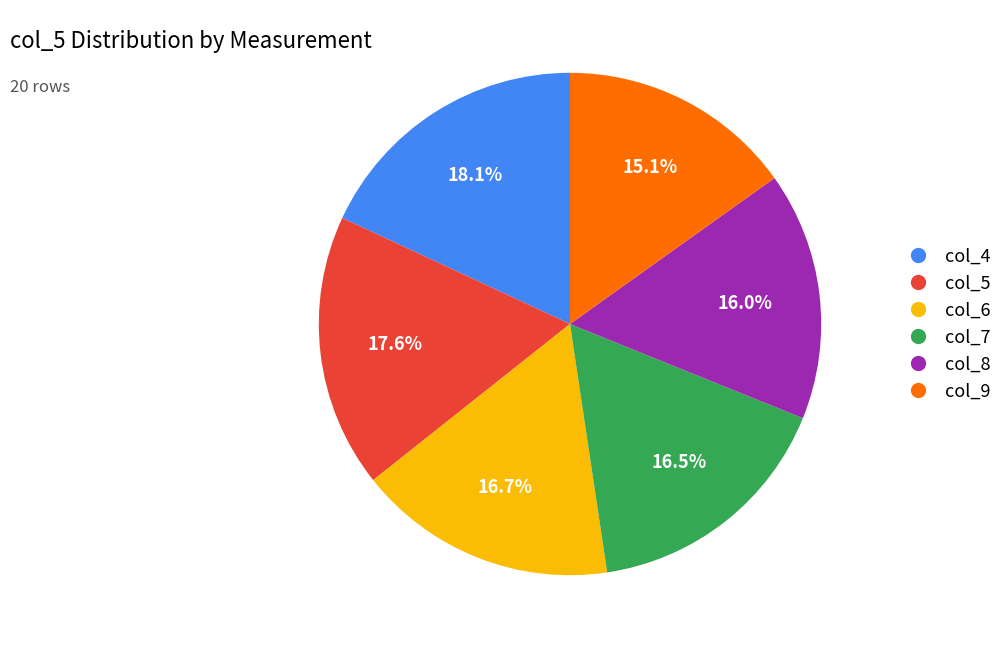

Combined, what portion of the pie is col_9 and col_4?

33.2%